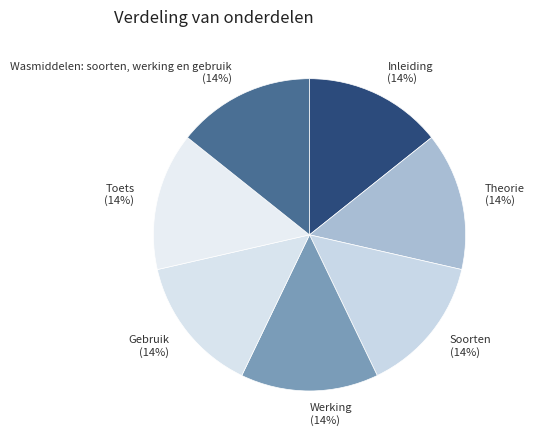

Do Theorie and Wasmiddelen: soorten, werking en gebruik together represent more than half of the pie?

No